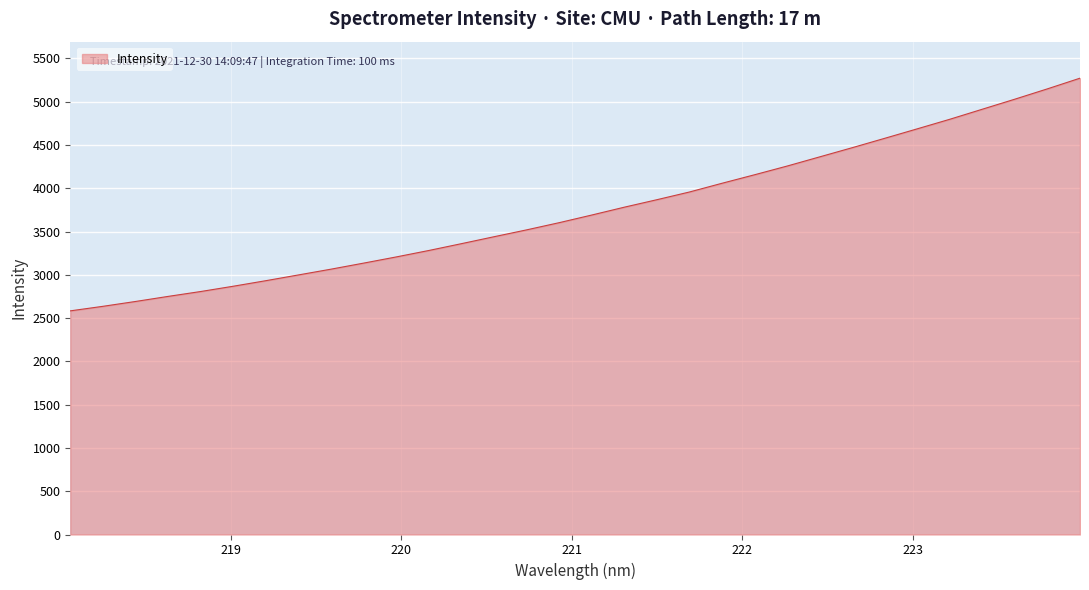

True or false: the data has more than 1 interior local peaks.

False